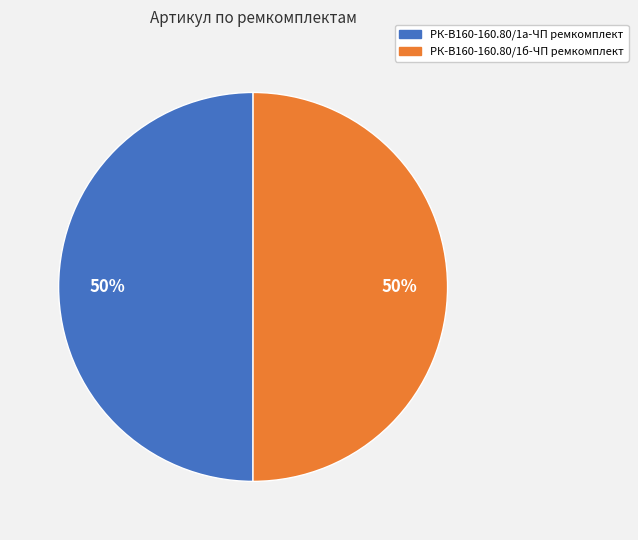

True or false: РК-В160-160.80/1б-ЧП ремкомплект accounts for 41% of the total.

False